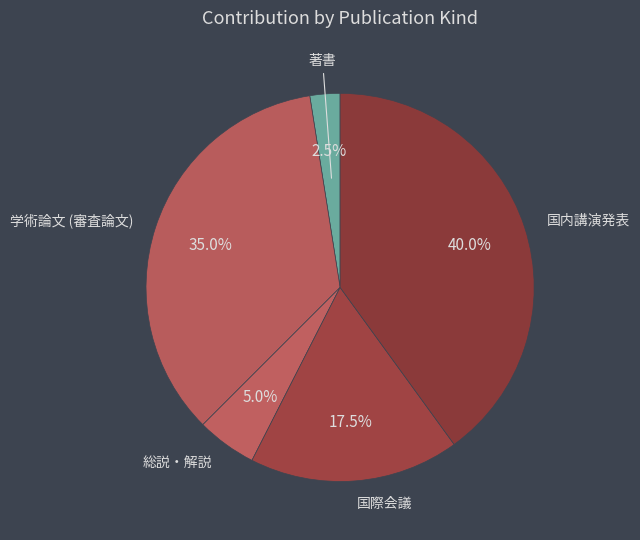

Is there any slice that represents more than half of the pie?

No